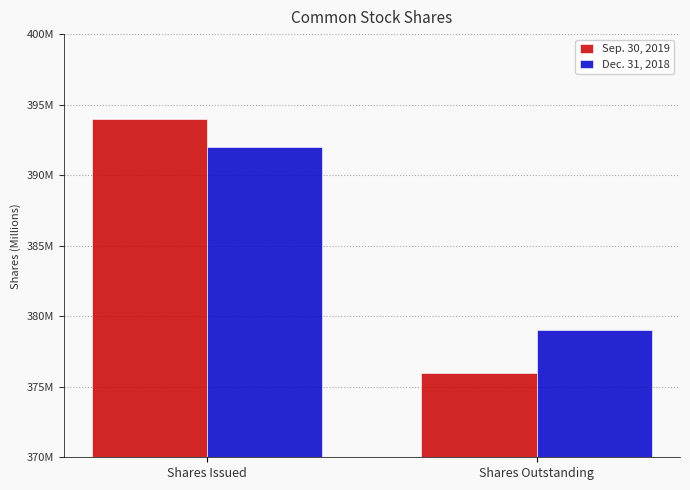

Rank the series by their average value, from highest to lowest.

Dec. 31, 2018, Sep. 30, 2019